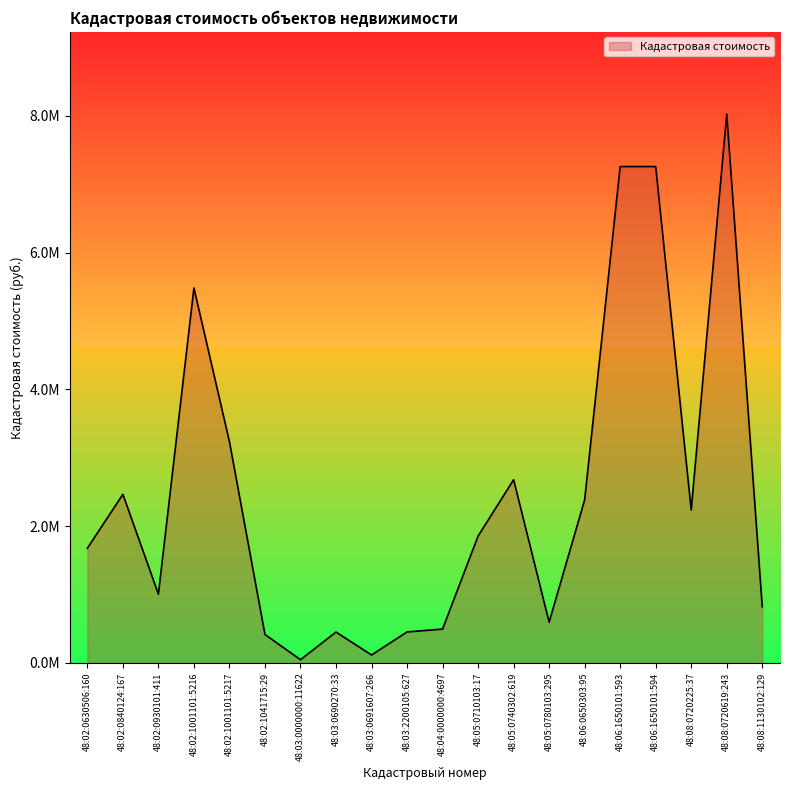

List the labels in order of value, smallest first.

48:03:0000000:11622, 48:03:0691607:266, 48:02:1041715:29, 48:03:0690270:33, 48:03:2200105:627, 48:04:0000000:4697, 48:05:0780103:295, 48:08:1130102:129, 48:02:0930101:411, 48:02:0630506:160, 48:05:0710103:17, 48:08:0720225:37, 48:06:0650303:95, 48:02:0840124:167, 48:05:0740302:619, 48:02:1001101:5217, 48:02:1001101:5216, 48:06:1650101:593, 48:06:1650101:594, 48:08:0720619:243